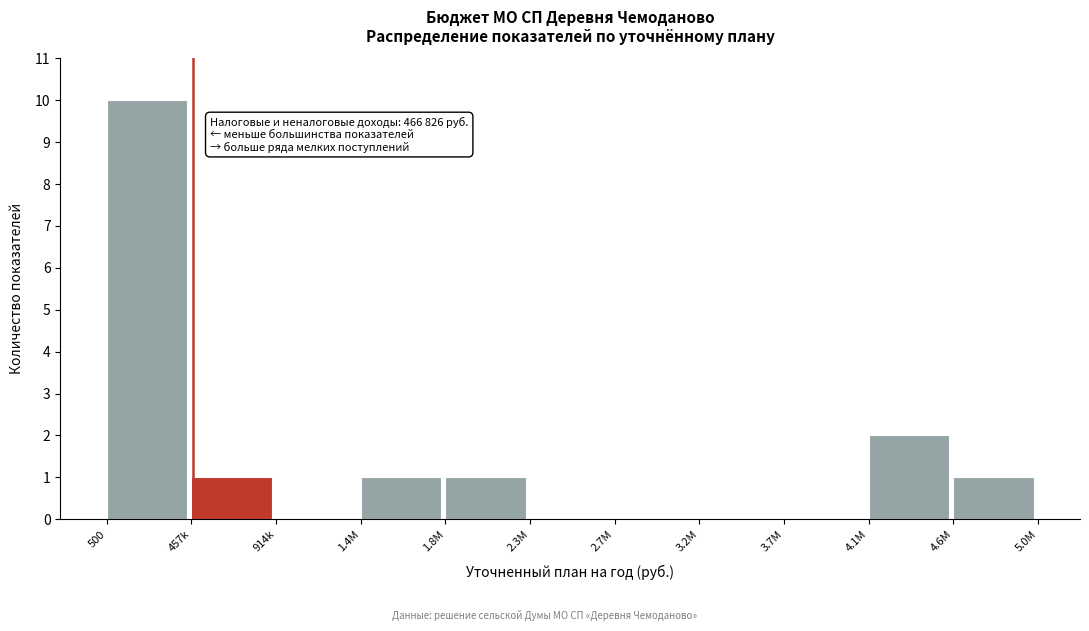

Reading left to right, extract all data points from this chart.

500=10	457k=1	914k=0	1.4M=1	1.8M=1	2.3M=0	2.7M=0	3.2M=0	3.7M=0	4.1M=2	4.6M=1